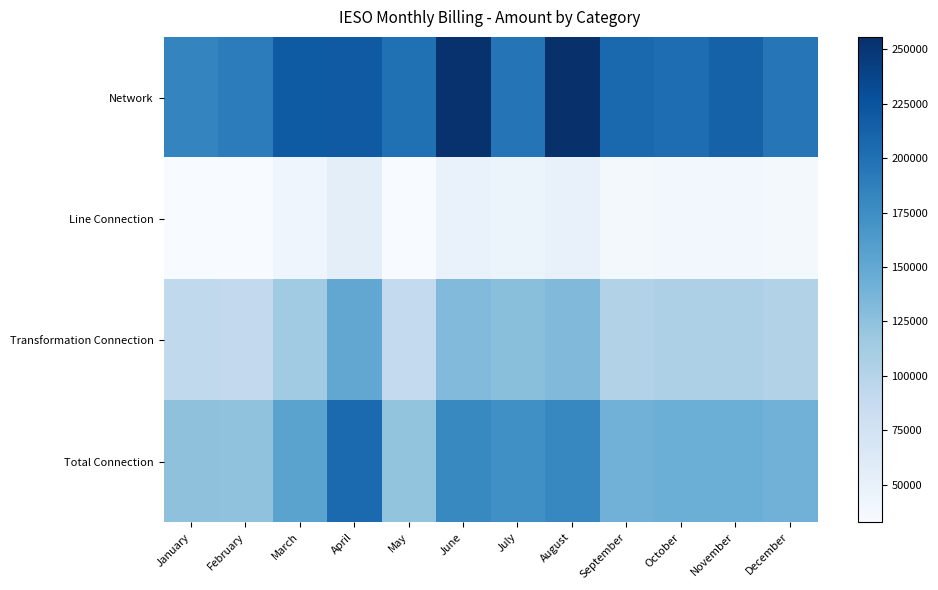

Reading right to left, list all the values displayed in this chart.

Network: December=196390.7	November=212181.1	October=203030.1	September=206491.7	August=255708.2	July=196751.1	June=253442.3	May=200021.6	April=219617.6	March=219060.7	February=189833.3	January=183161.2
Line Connection: December=37539.0	November=38431.4	October=38497.4	September=37447.5	August=48486.2	July=46462.2	June=48055.9	May=32651.5	April=54937.0	March=41536.9	February=32994.7	January=33318.6
Transformation Connection: December=102805.8	November=105249.5	October=105430.3	September=102555.1	August=132786.2	July=127243.2	June=131607.7	May=89420.6	April=150452.5	March=113754.4	February=90360.5	January=91247.4
Total Connection: December=140344.8	November=143680.9	October=143927.6	September=140002.7	August=181272.4	July=173705.4	June=179663.6	May=122072.2	April=205389.6	March=155291.3	February=123355.3	January=124566.0